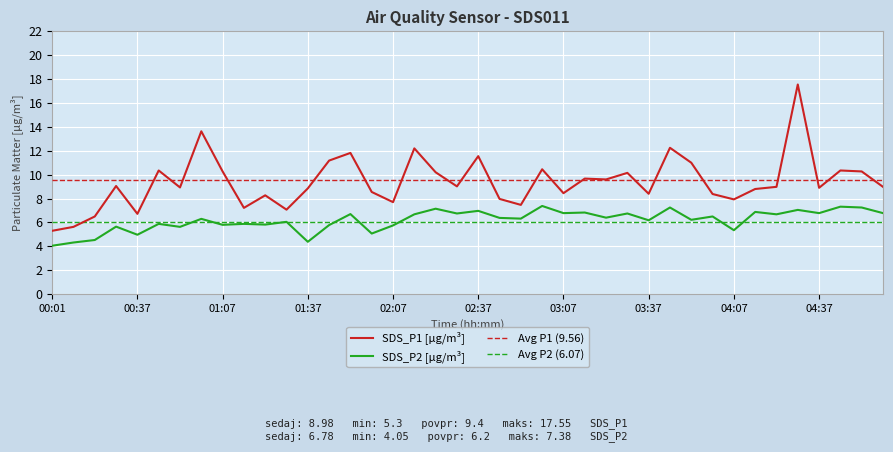

How many categories are shown in the chart?

40